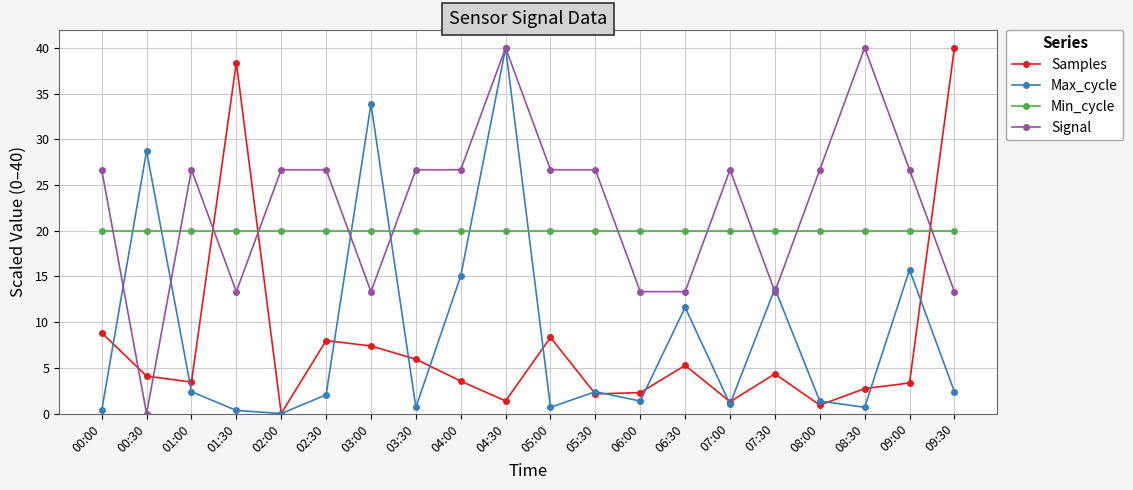

Between 00:00 and 01:30, which series saw the biggest shift?

Samples